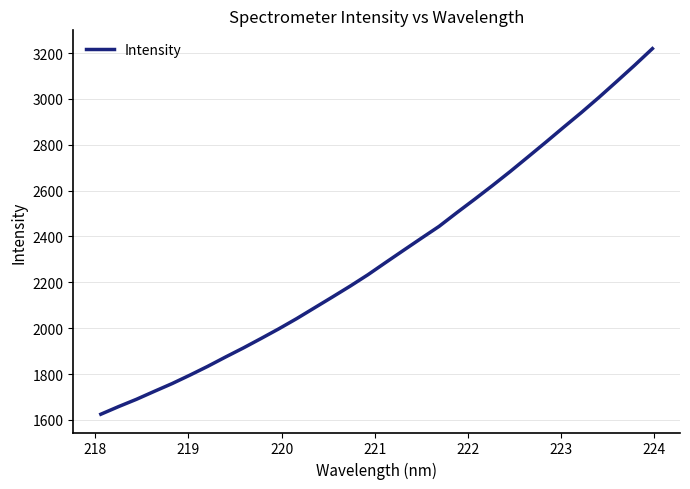

What is the minimum value shown in the chart?

1624.8